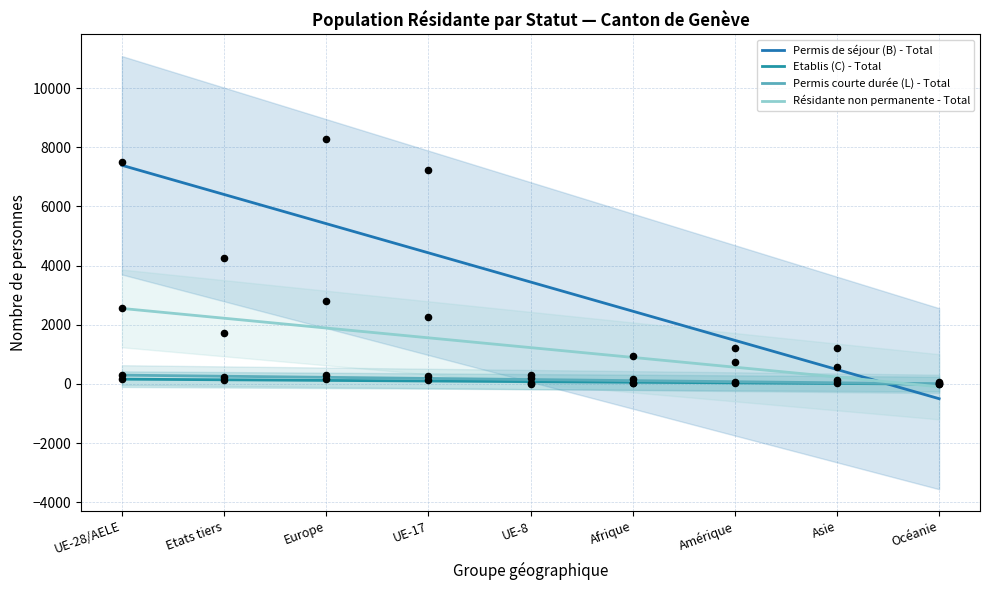

Is the value of Résidante non permanente - Total at Océanie greater than the value of Permis de séjour (B) - Total at Asie?

No